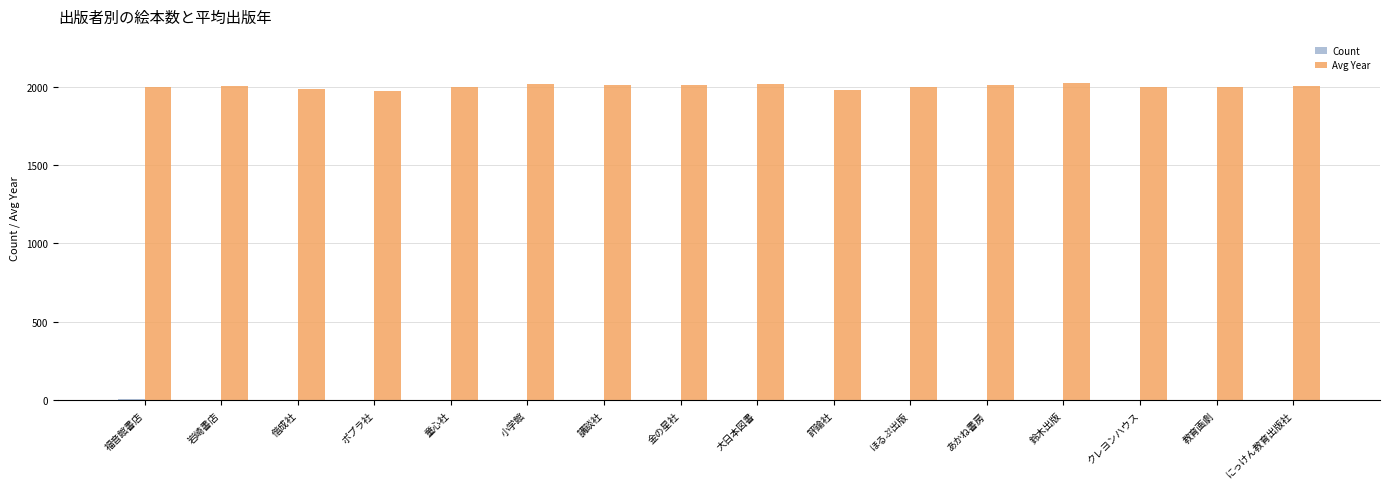

What is the maximum value shown in the chart?

2021